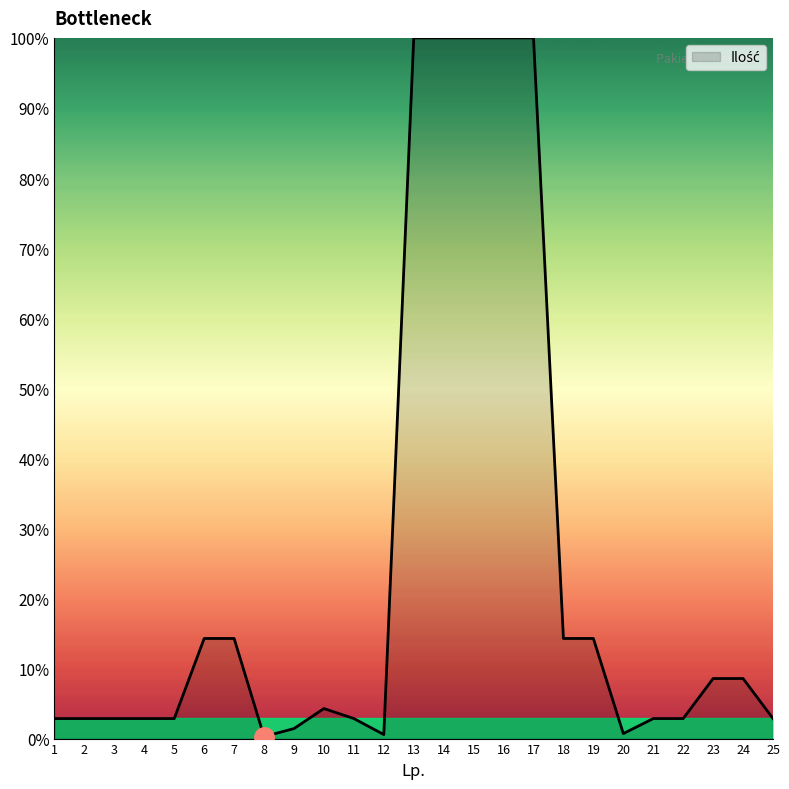

What is the sum of all values?

607.3